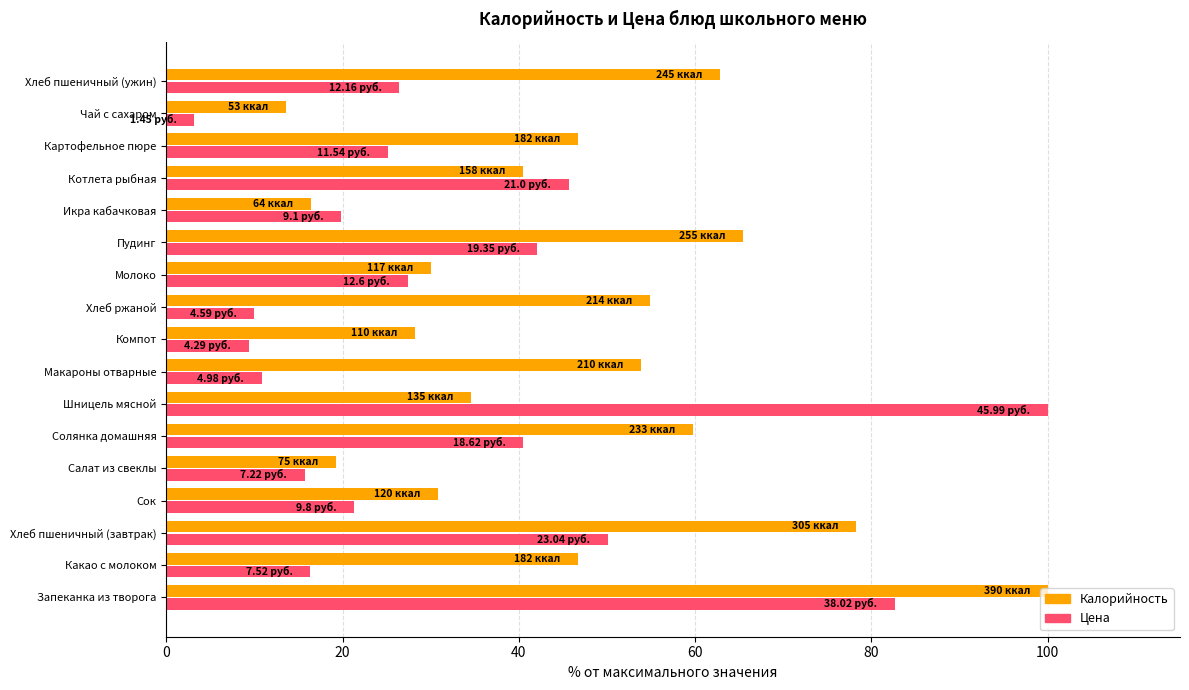

Is the value of Цена at Хлеб пшеничный (ужин) greater than the value of Калорийность at Икра кабачковая?

Yes